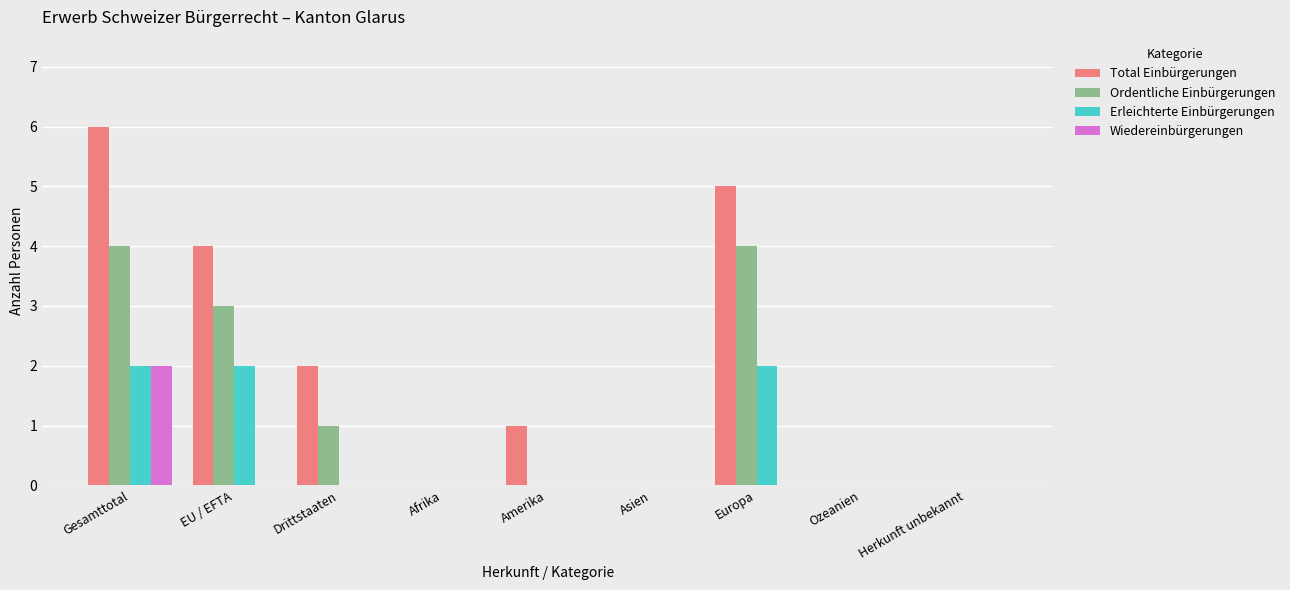

What is the maximum value shown in the chart?

6